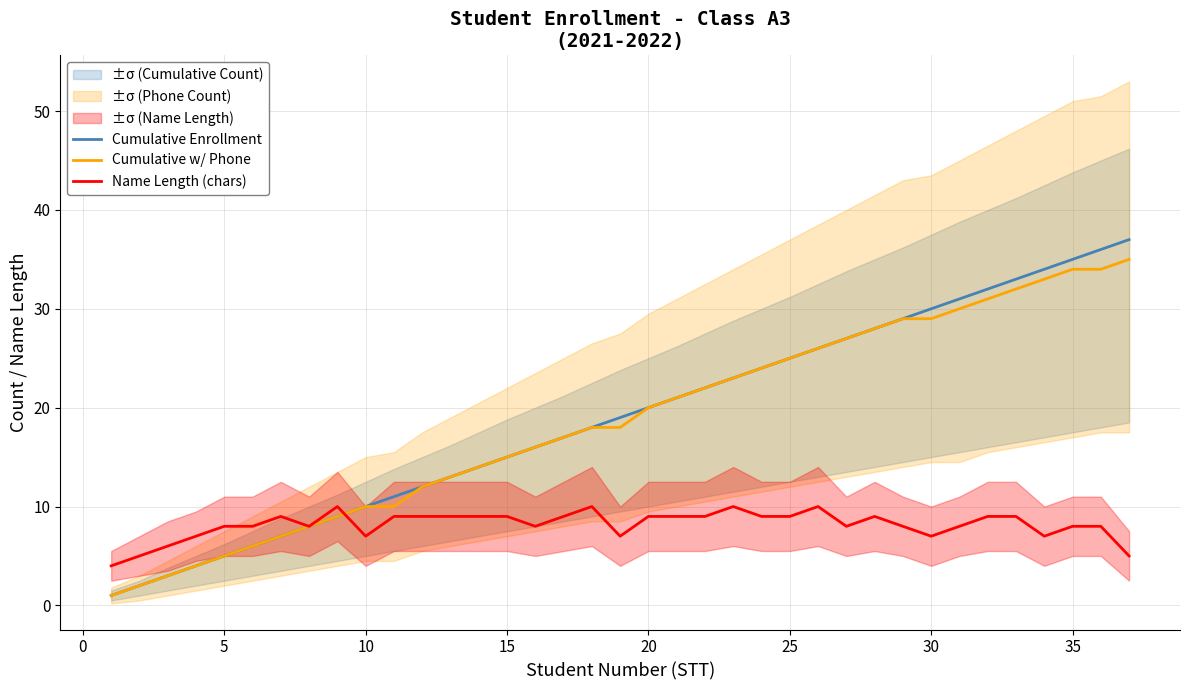

True or false: Cumulative w/ Phone has more than 0 points higher than both neighbors.

False